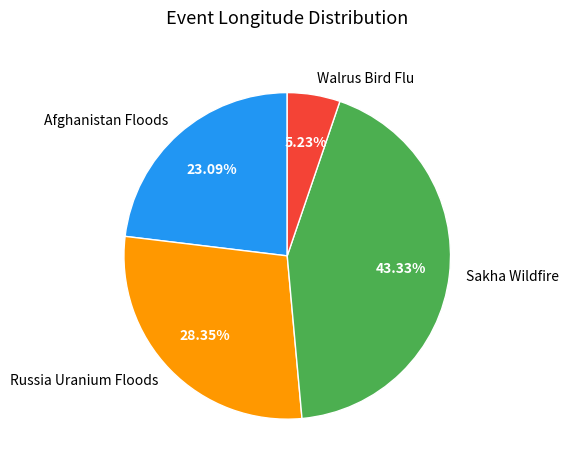

Is it true that Walrus Bird Flu is 1% of the pie?

False